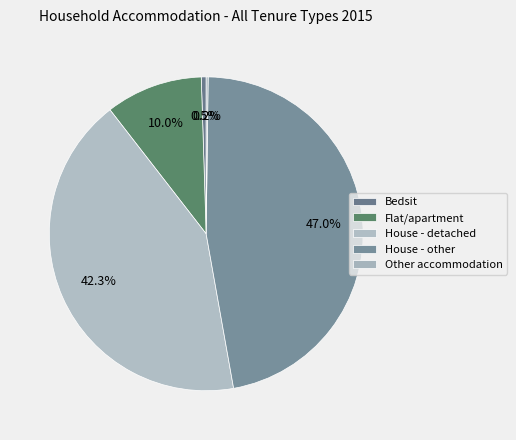

To the nearest percent, what is the combined percentage of Bedsit and Other accommodation?

1%